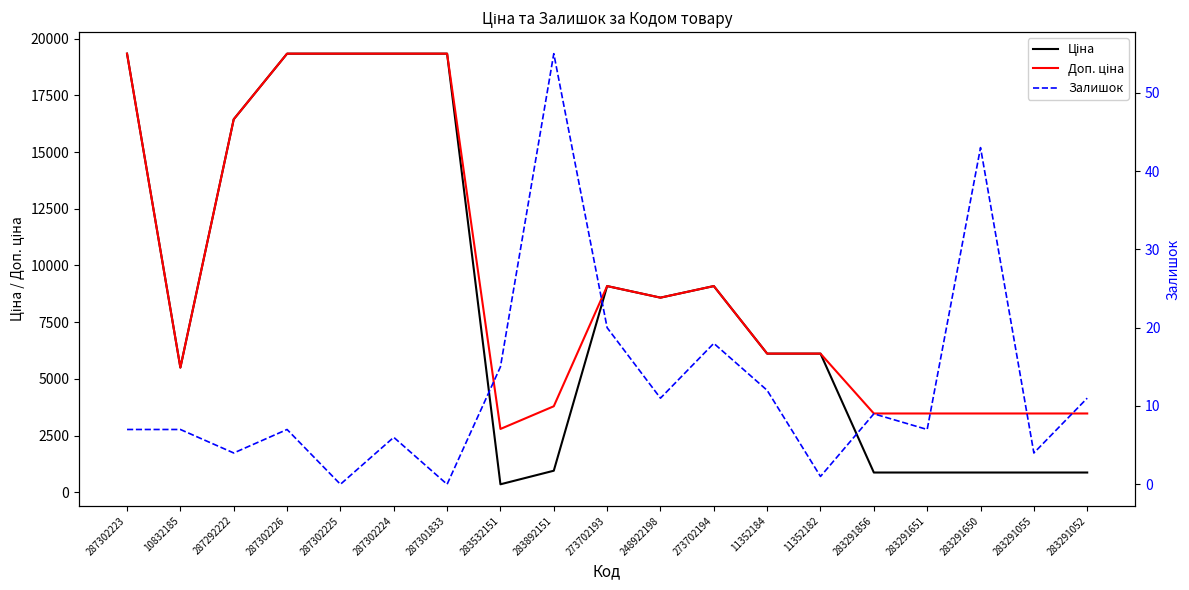

Which has a higher value, 287292222 or 283291052?

287292222